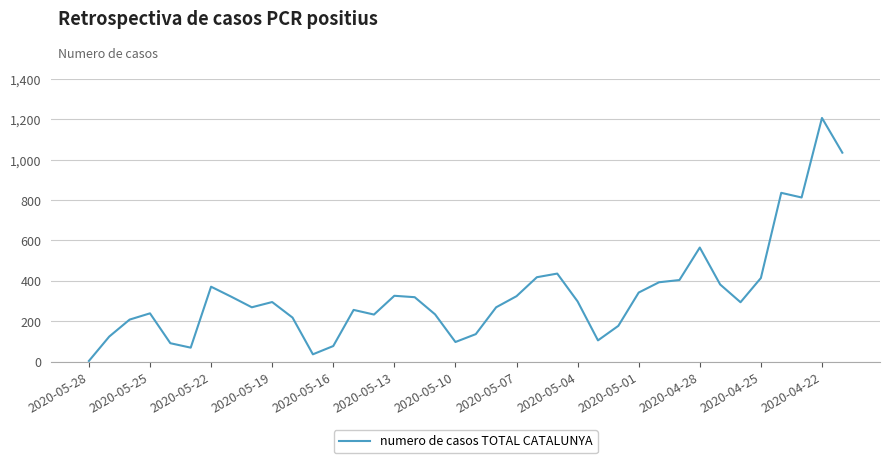

What is the difference between the maximum and minimum values?

1204